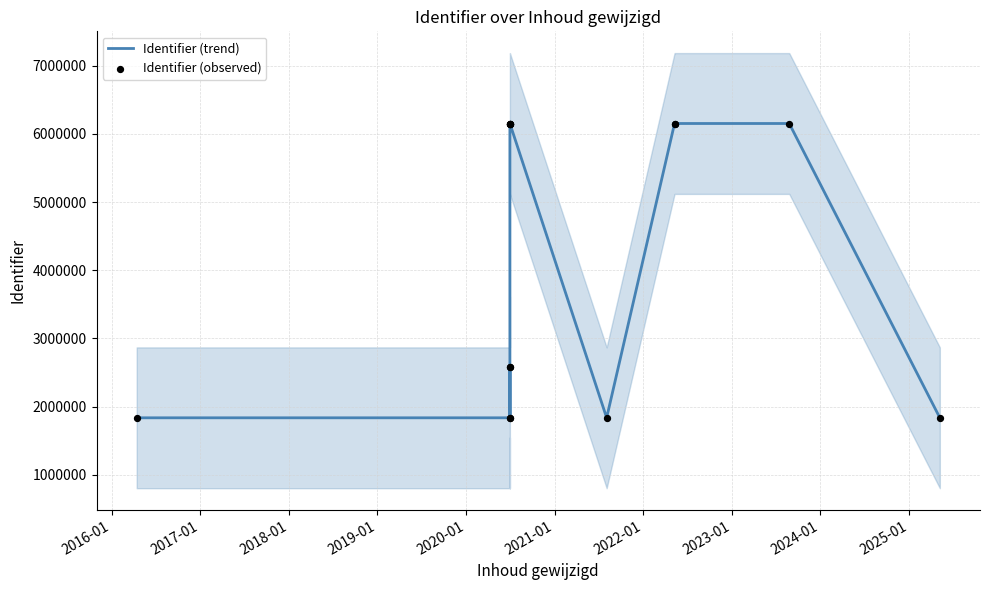

What are all the series names shown in the legend?

Identifier (trend), Identifier (observed)